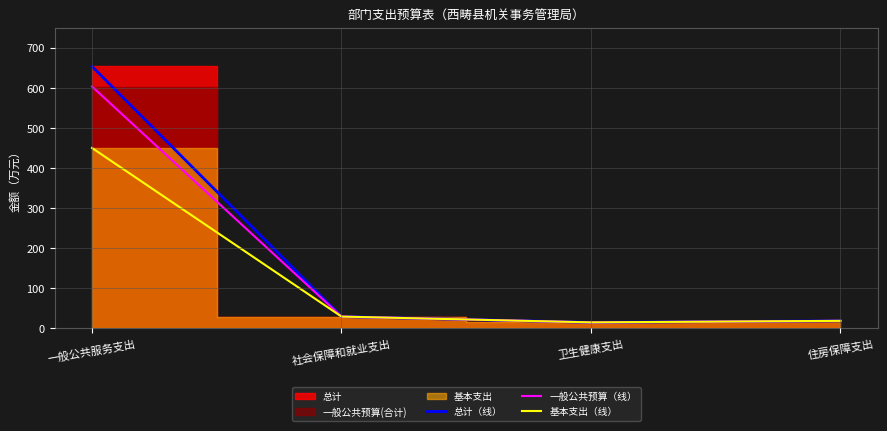

At which category does the chart reach its minimum across all series?

卫生健康支出